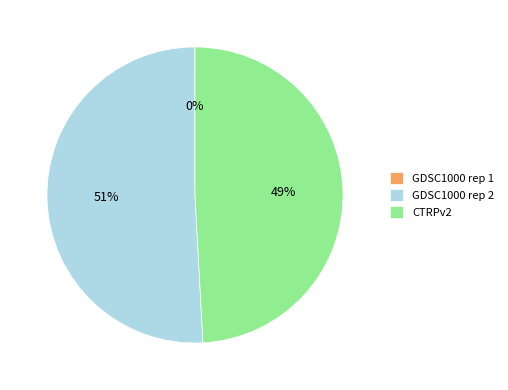

What is the ratio of the value at GDSC1000 rep 2 to the value at CTRPv2?

1.0